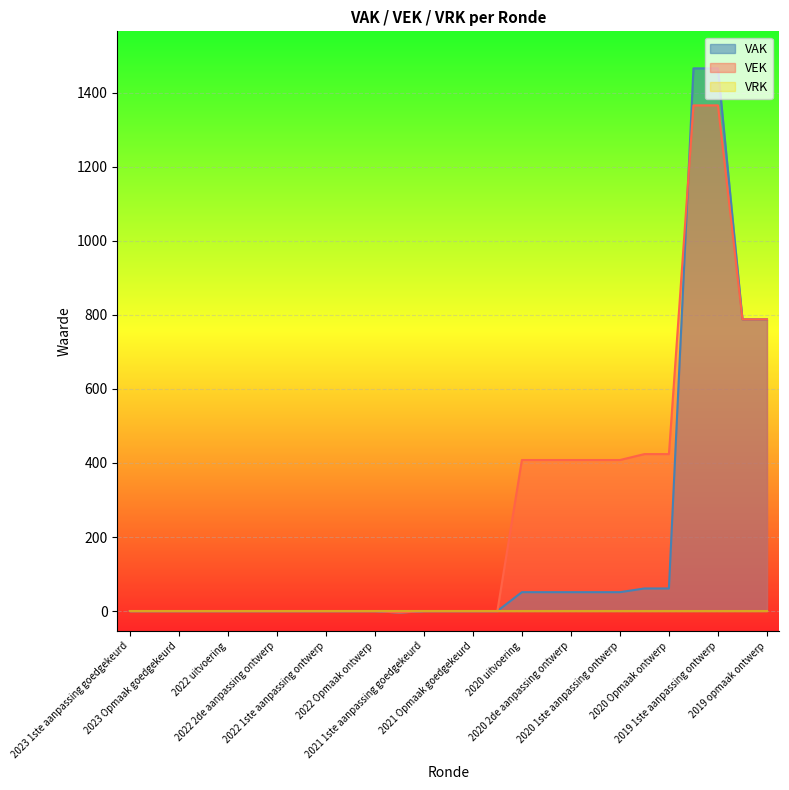

Which series has the largest total across all categories?

VEK